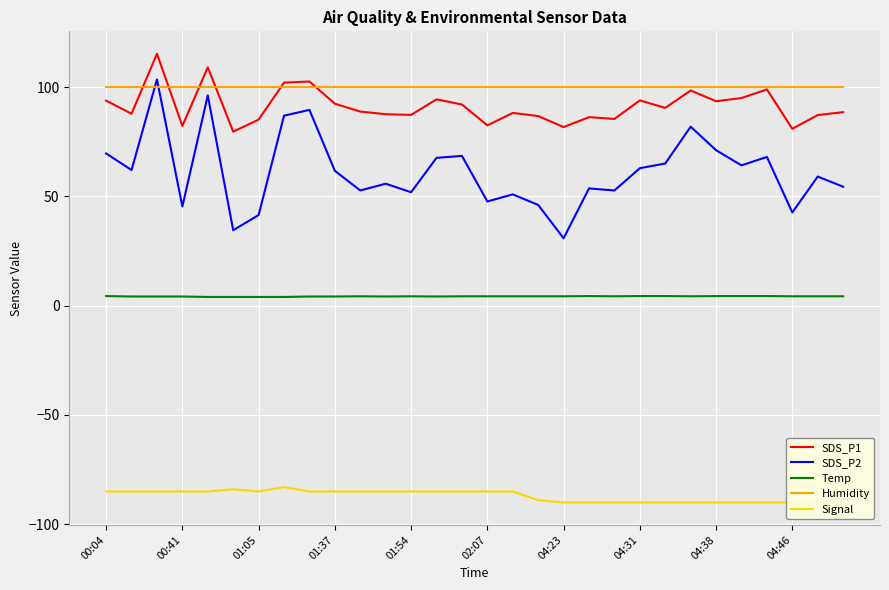

True or false: Humidity and Temp cross at least once.

False